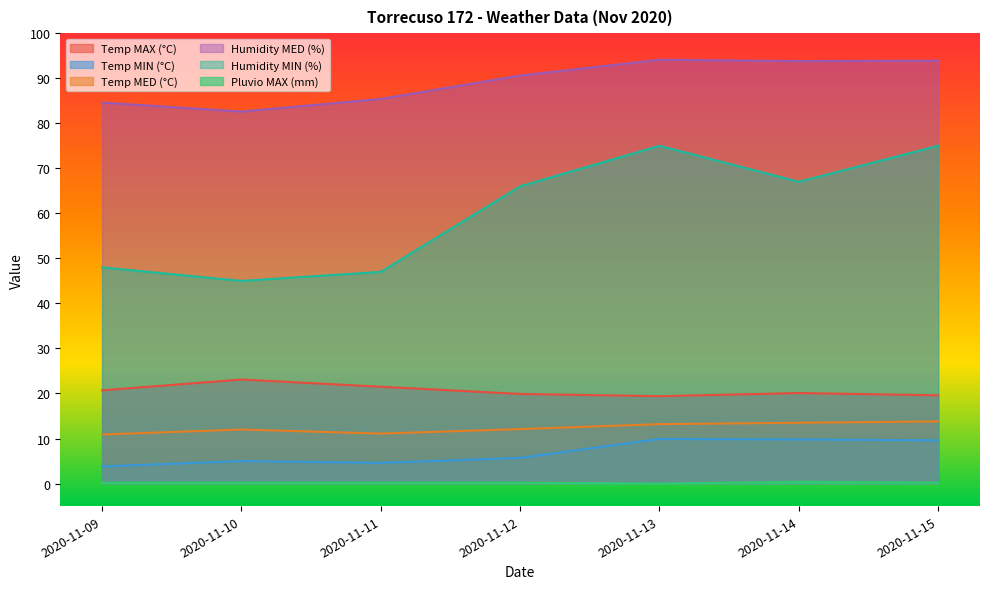

Is the value of Temp MIN (°C) at 2020-11-14 greater than the value of Temp MAX (°C) at 2020-11-14?

No